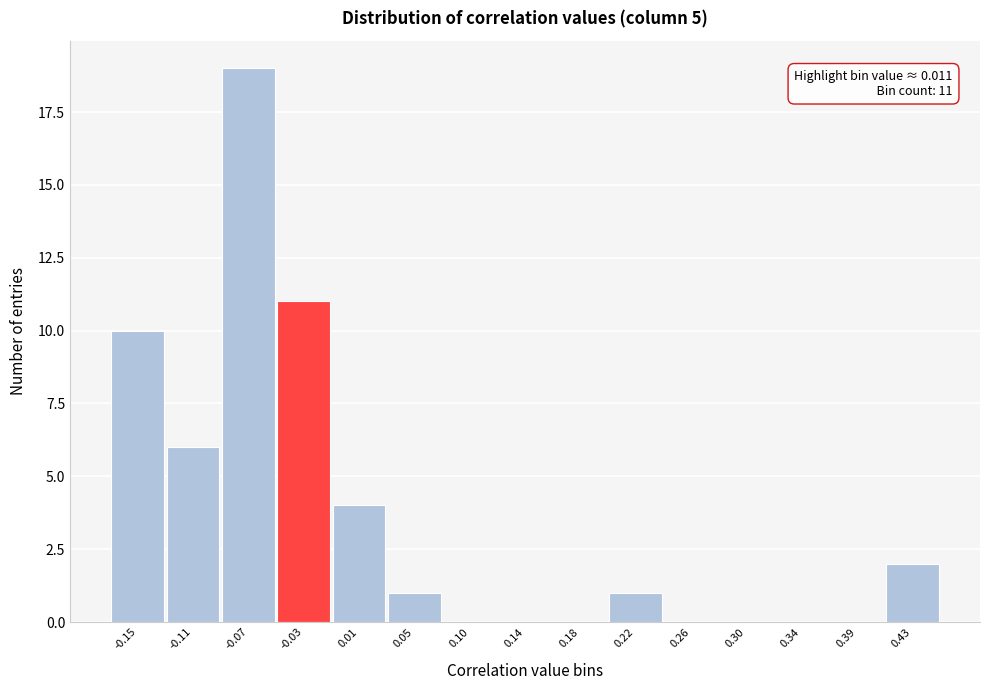

What is the sum of all values?

54